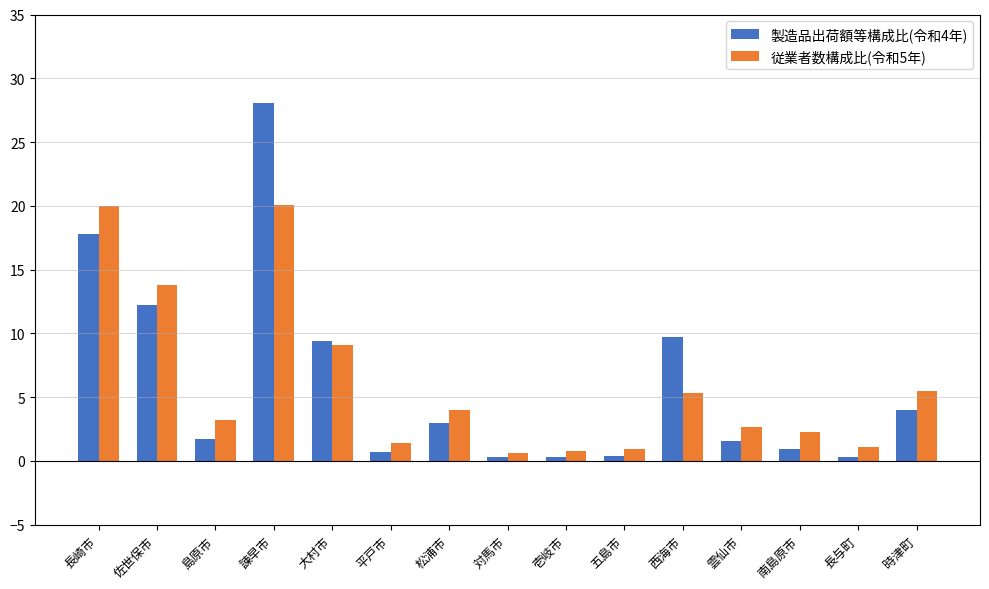

Is it true that 従業者数構成比(令和5年) equals 0.8 at 壱岐市?

True